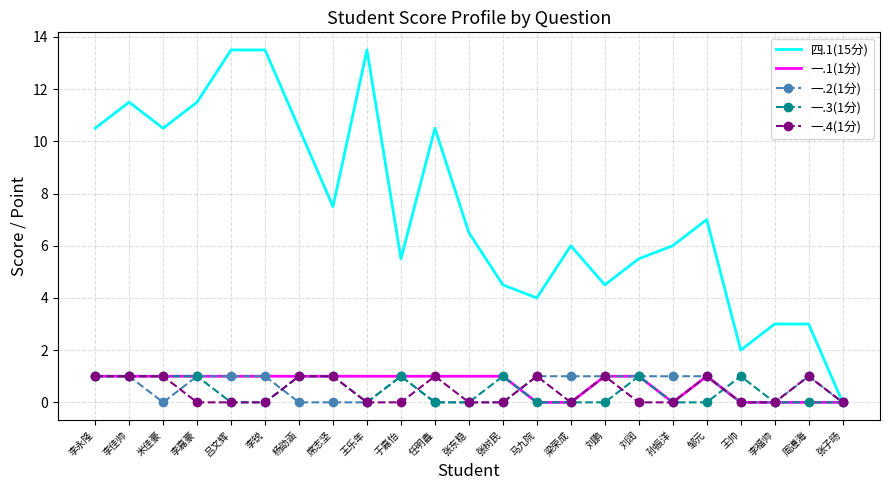

Is the value of 一.3(1分) at 刘润 greater than the value of 一.1(1分) at 李福帅?

Yes